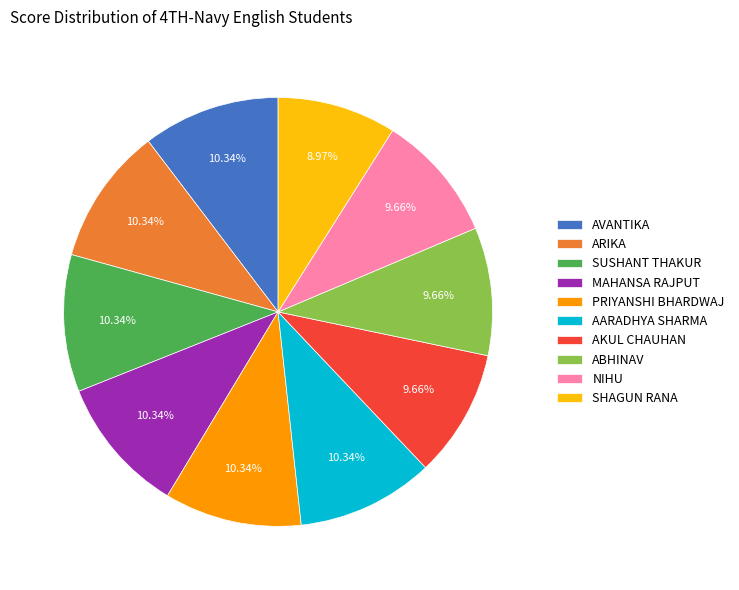

Approximately how many times larger is the value at NIHU compared to AKUL CHAUHAN?

1.0